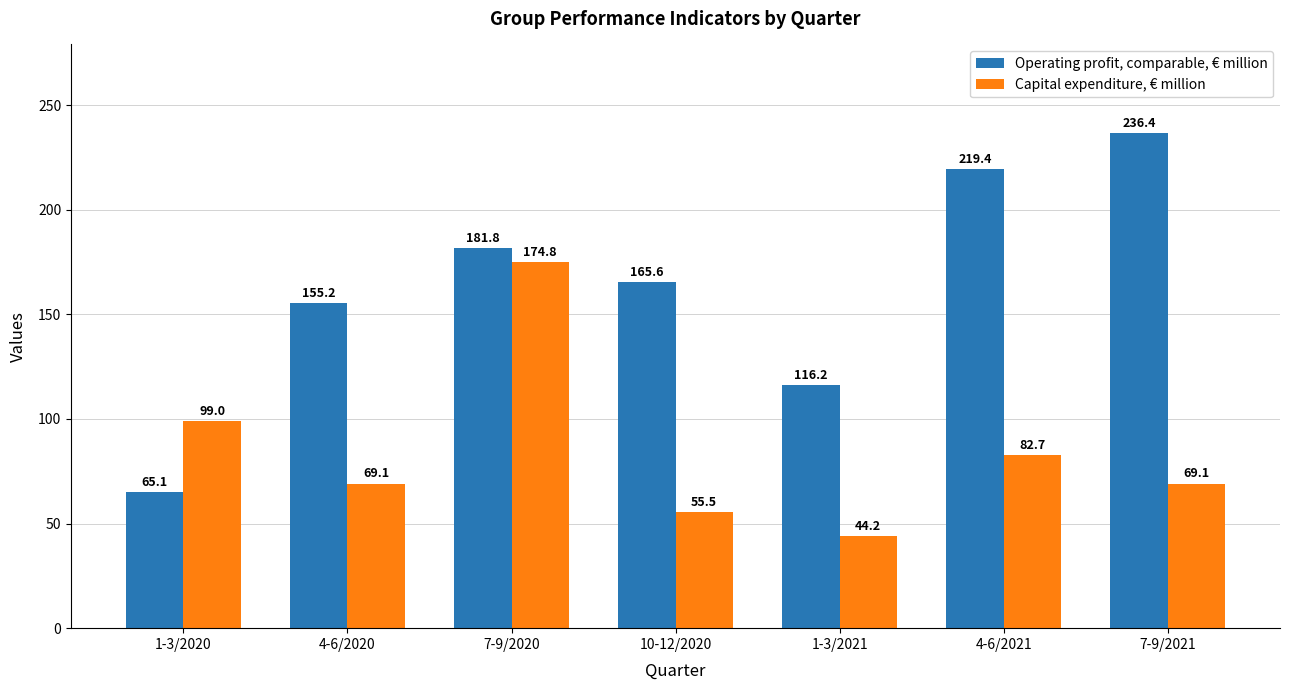

Which series has the largest total across all categories?

Operating profit, comparable, € million